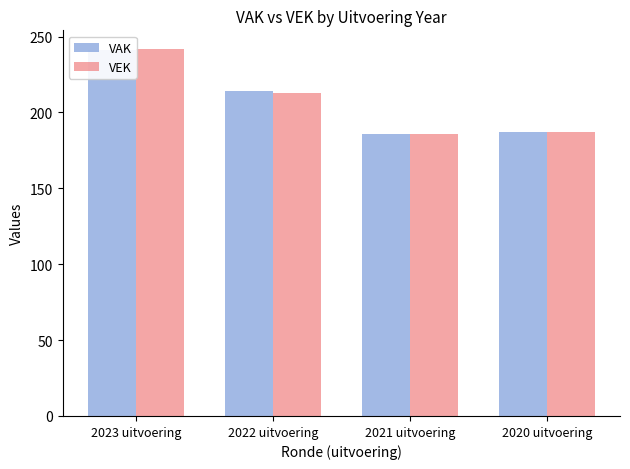

Which series has the largest total across all categories?

VAK